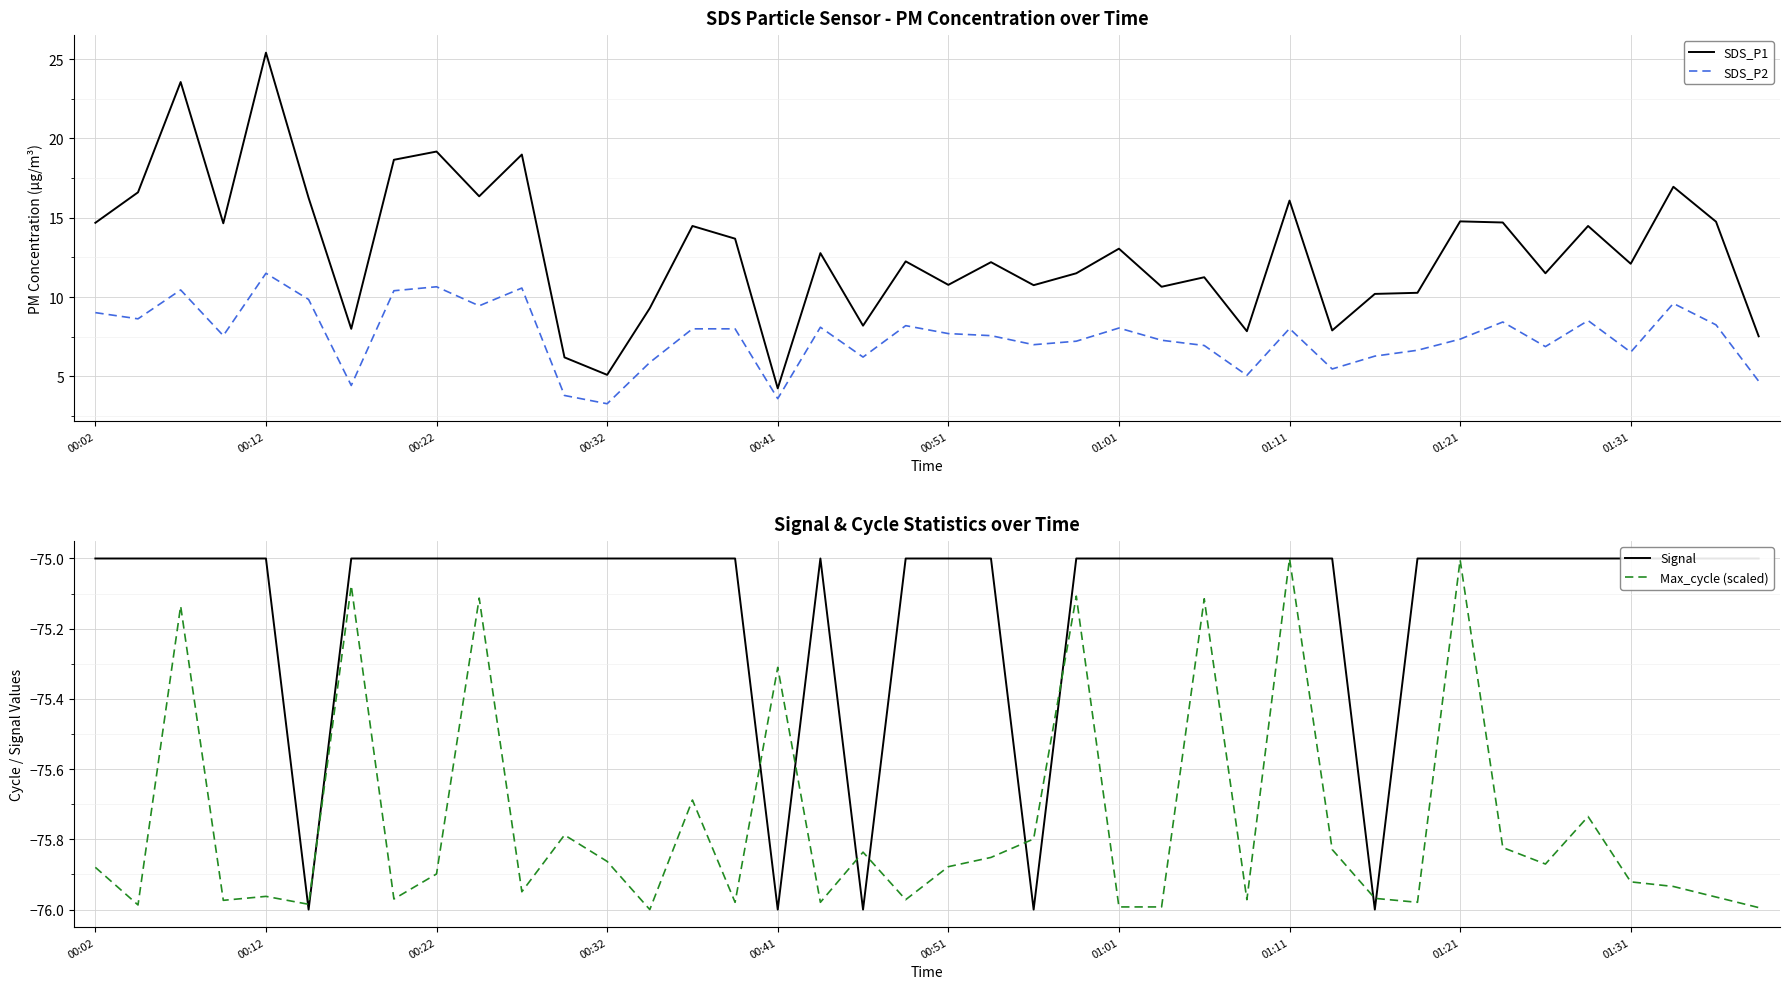

How many distinct data groups are displayed?

4